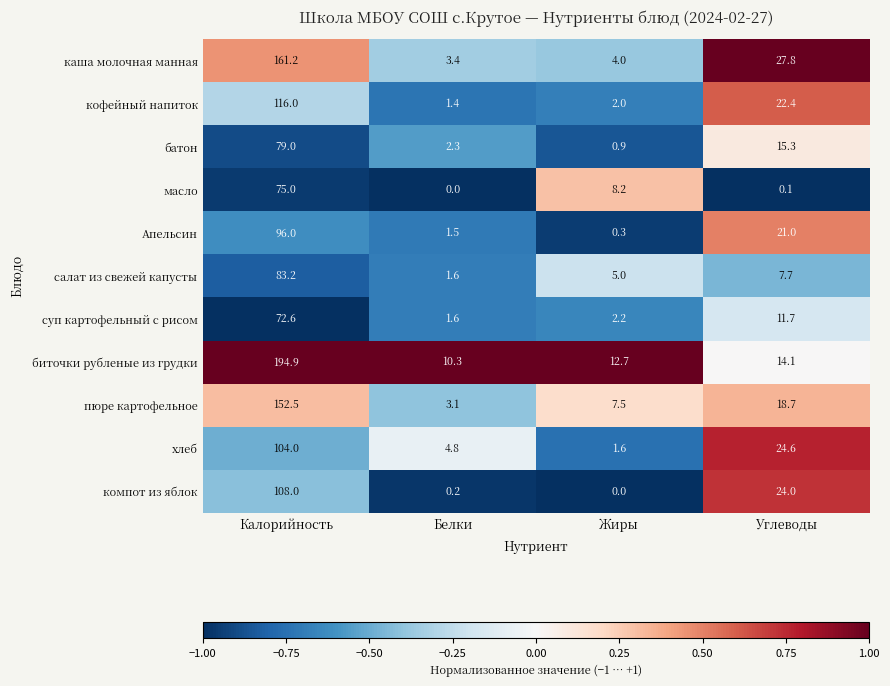

Which series has the largest range (max minus min)?

биточки рубленые из грудки